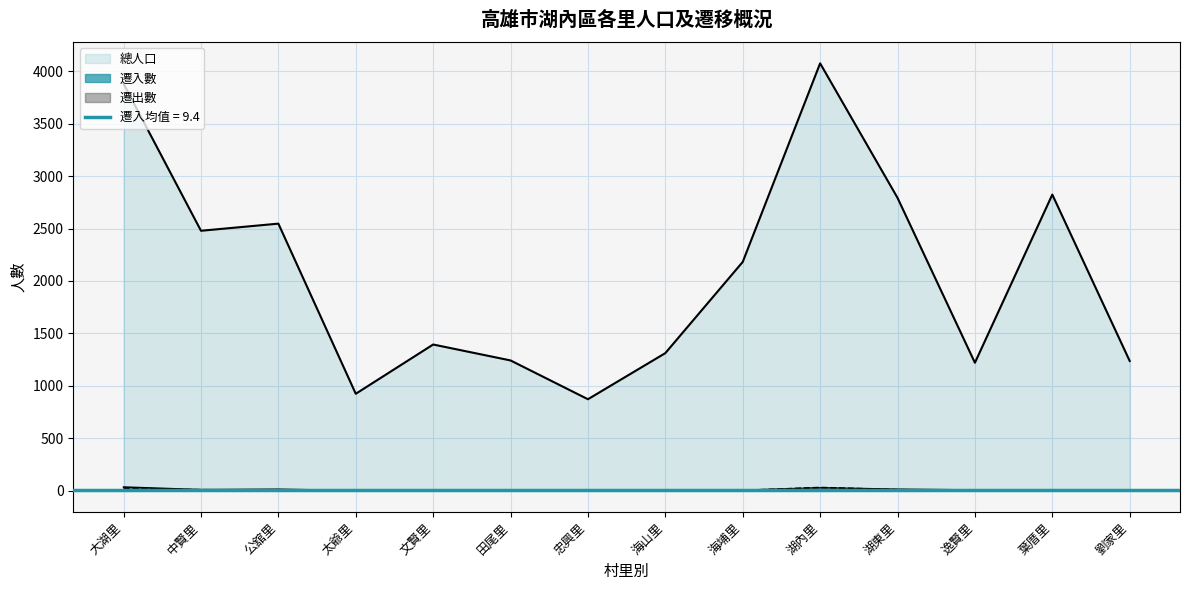

Which series ends up on top after the final intersection of 遷入數 and 遷出數?

遷入數